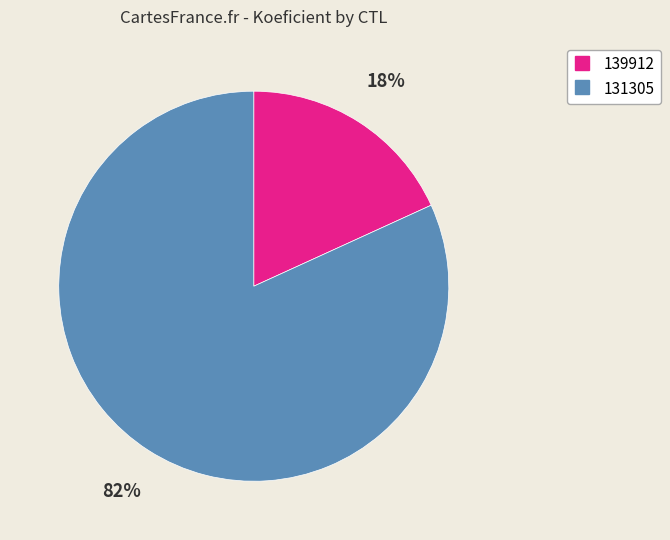

Which slice is the largest?

131305